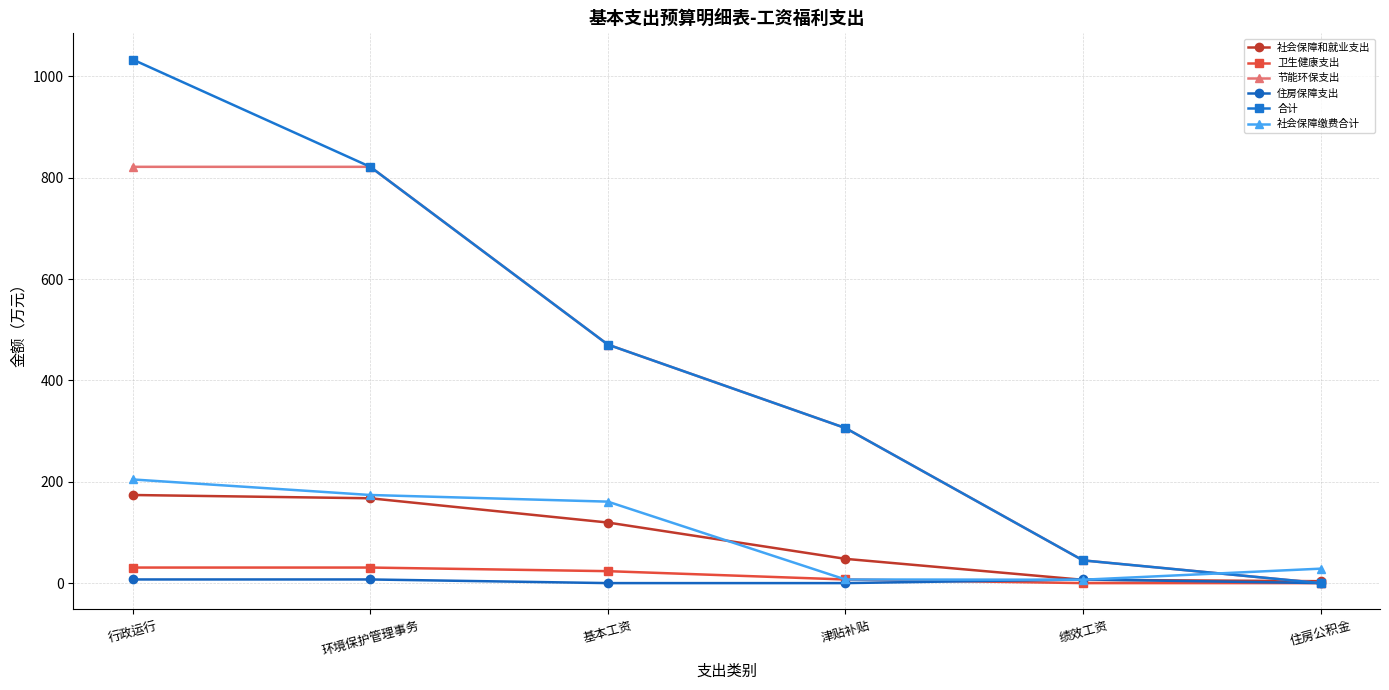

Which series has the largest range (max minus min)?

合计